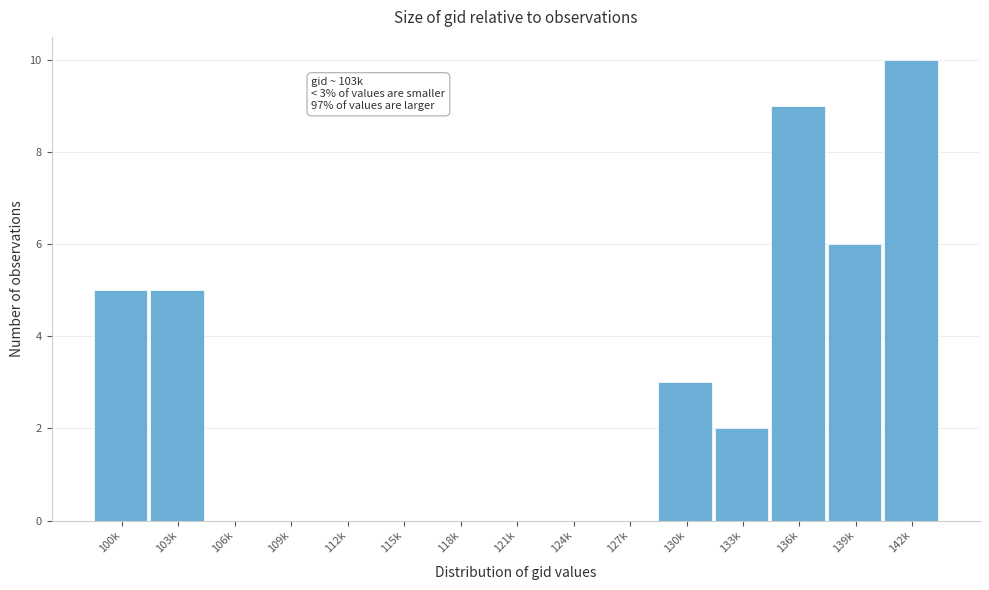

Reading right to left, what are all the values shown in this chart?

142k=10	139k=6	136k=9	133k=2	130k=3	127k=0	124k=0	121k=0	118k=0	115k=0	112k=0	109k=0	106k=0	103k=5	100k=5